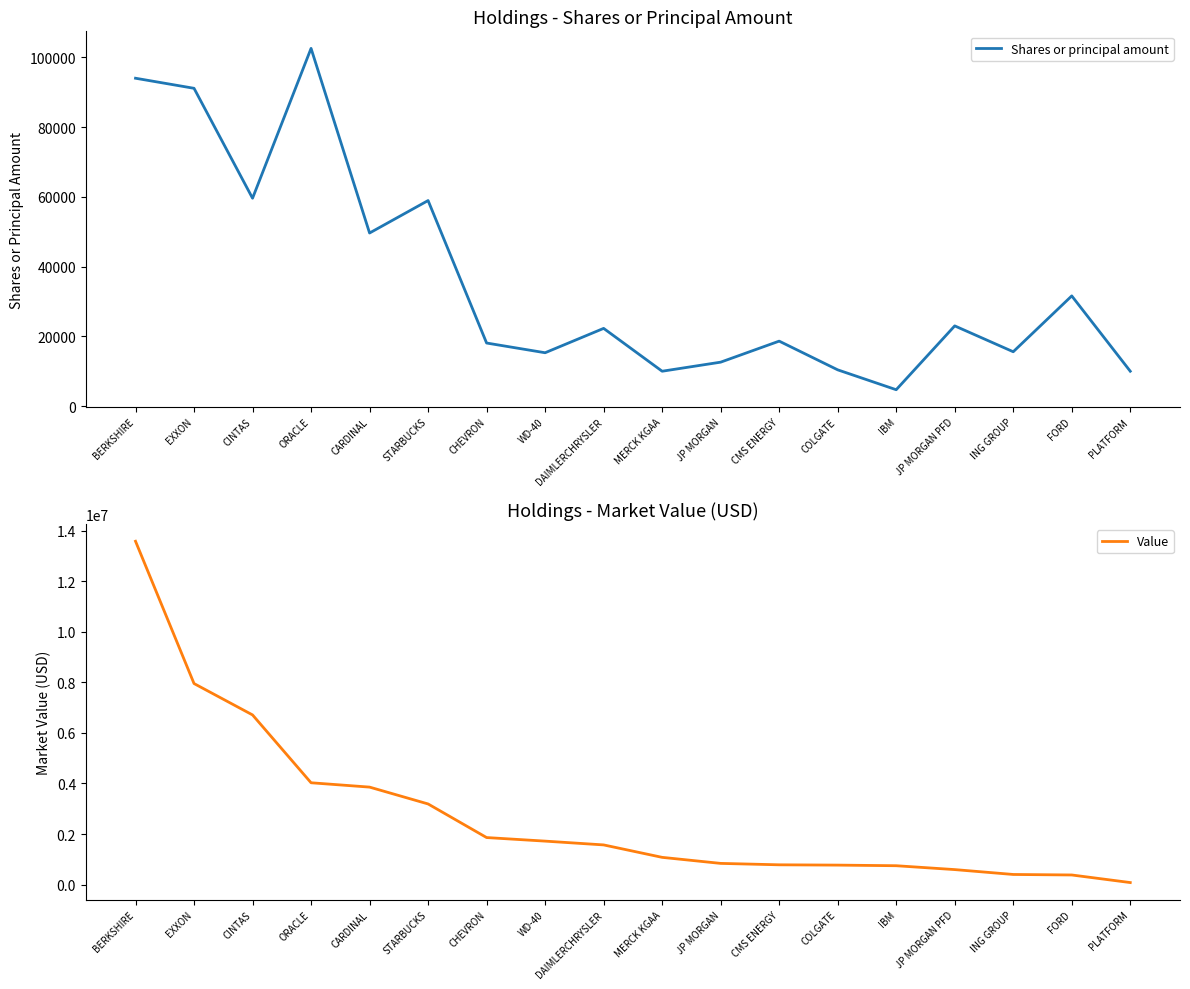

Between MERCK KGAA and CHEVRON, which is larger?

CHEVRON